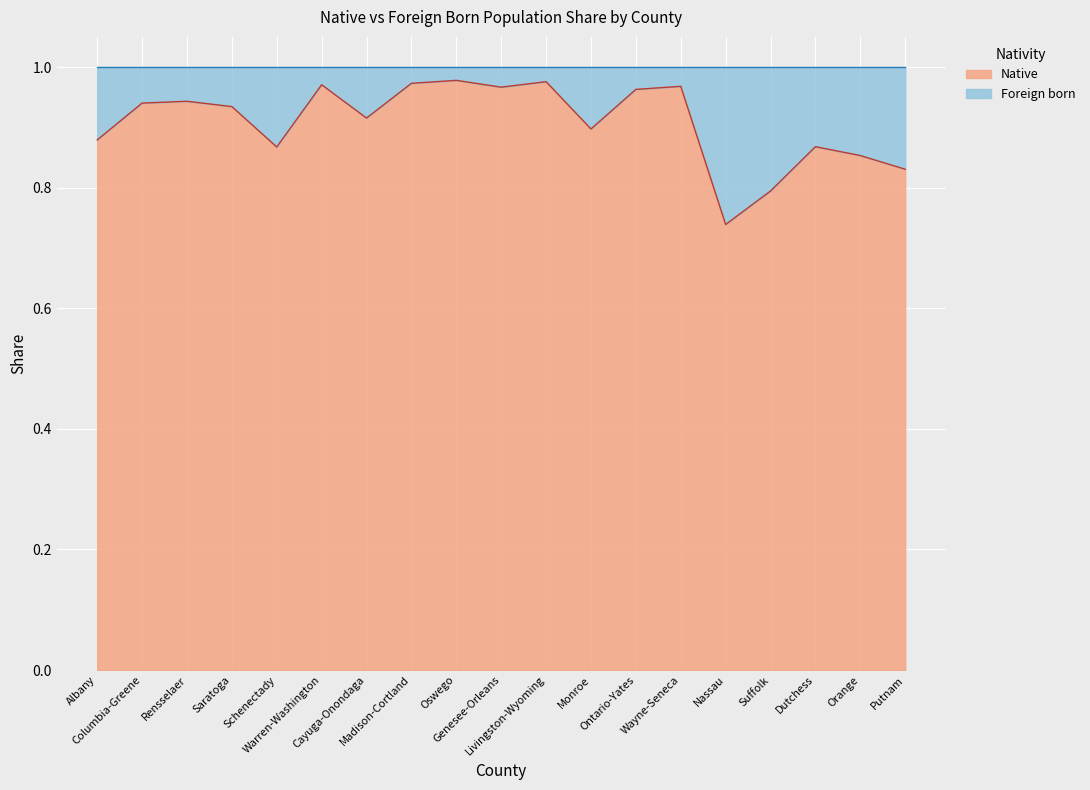

At which category does the chart reach its peak across all series?

Oswego